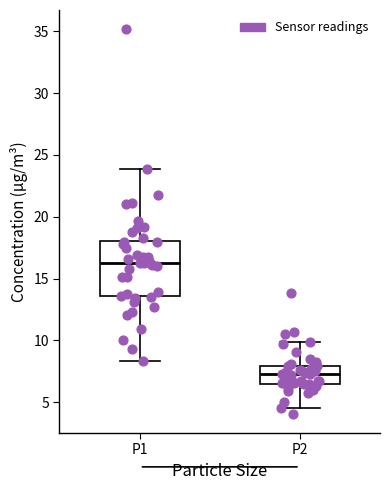

Reading left to right, read every box against the y-axis: the position of its median line, the range the box covers, and the ends of its whiskers. The values are not printed on the chart, so give them approximately, as read against the axis.

P1: median 16.5, box 13.5 to 18.0, whiskers 8.5 to 24.0
P2: median 7.5, box 6.5 to 8.0, whiskers 4.5 to 10.0